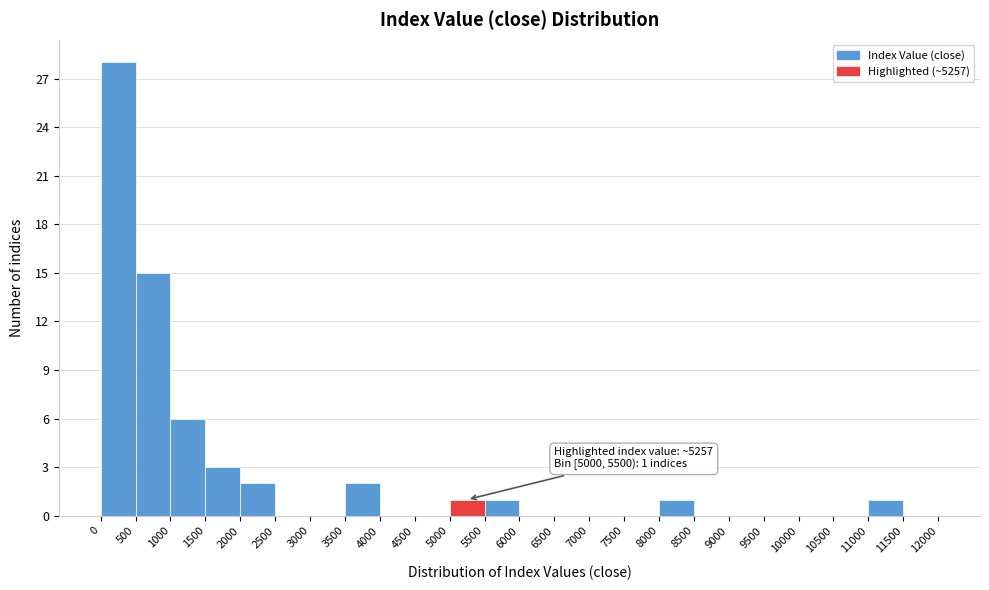

Over which range of the x-axis is the bar tallest?

0 to 500